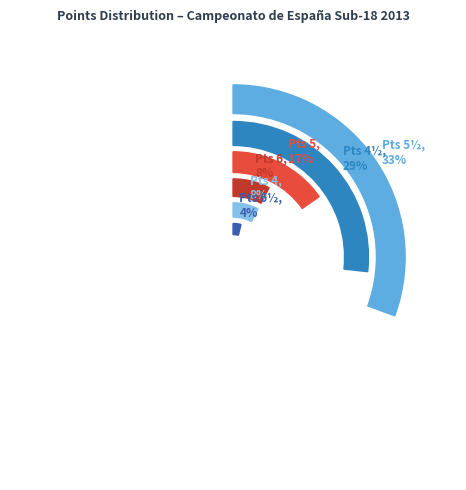

Count the number of slices in the pie.

6